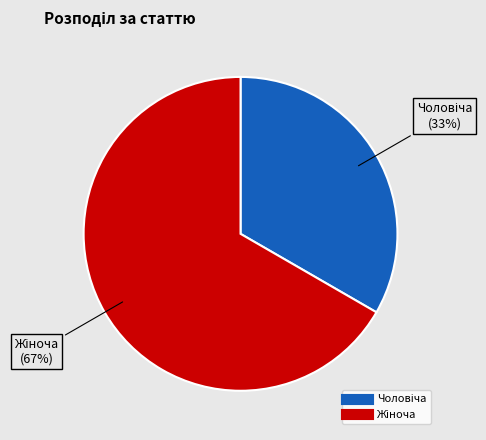

Is there a majority slice in this chart?

Yes